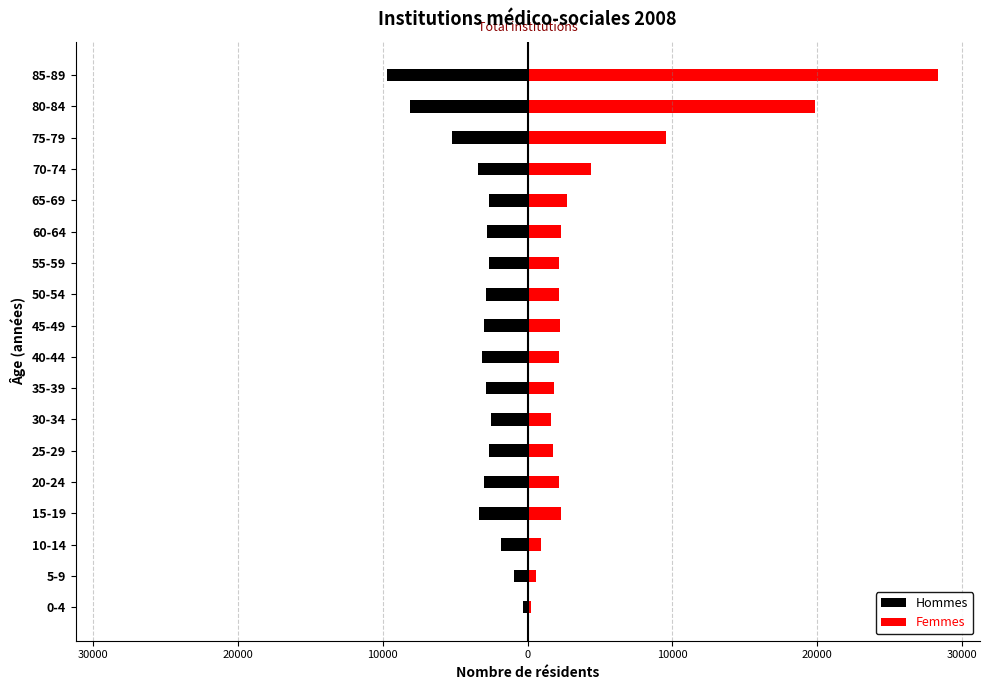

Does the chart contain any negative values?

Yes